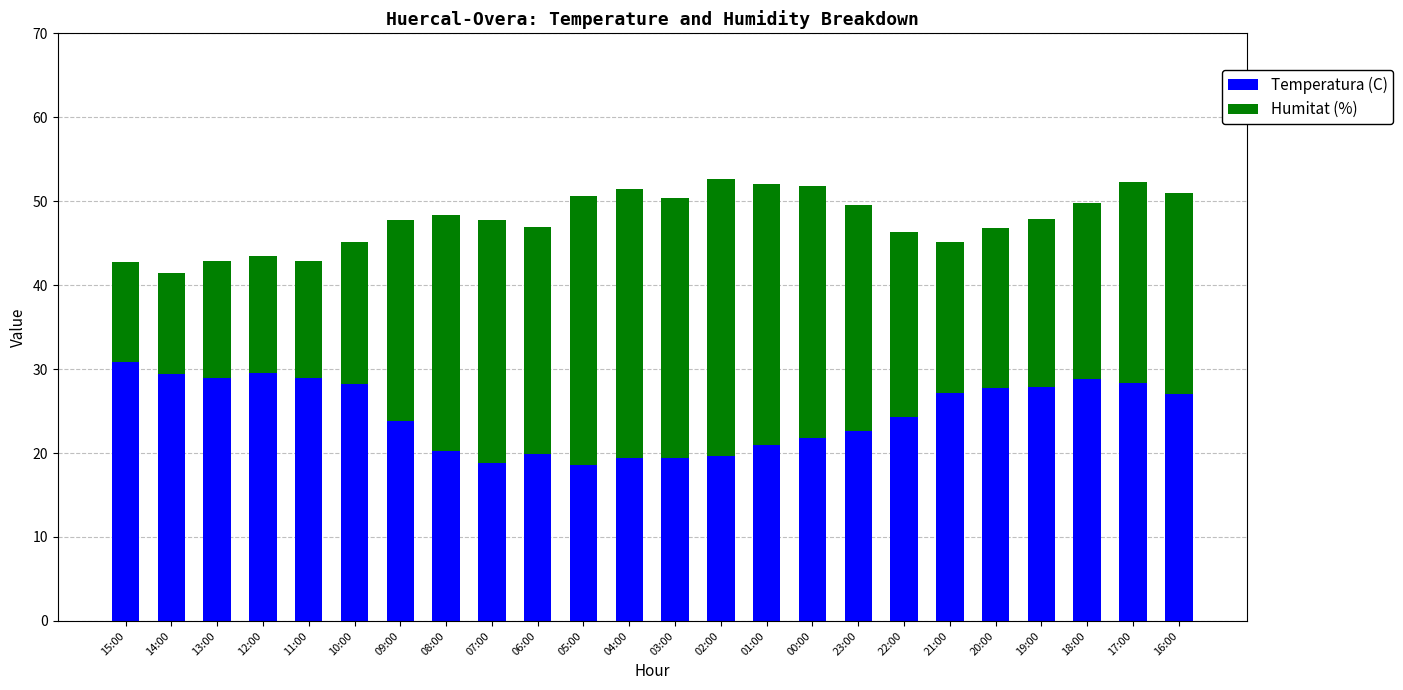

What is the sum of the Temperatura (C) values at 08:00 and 13:00?

49.2